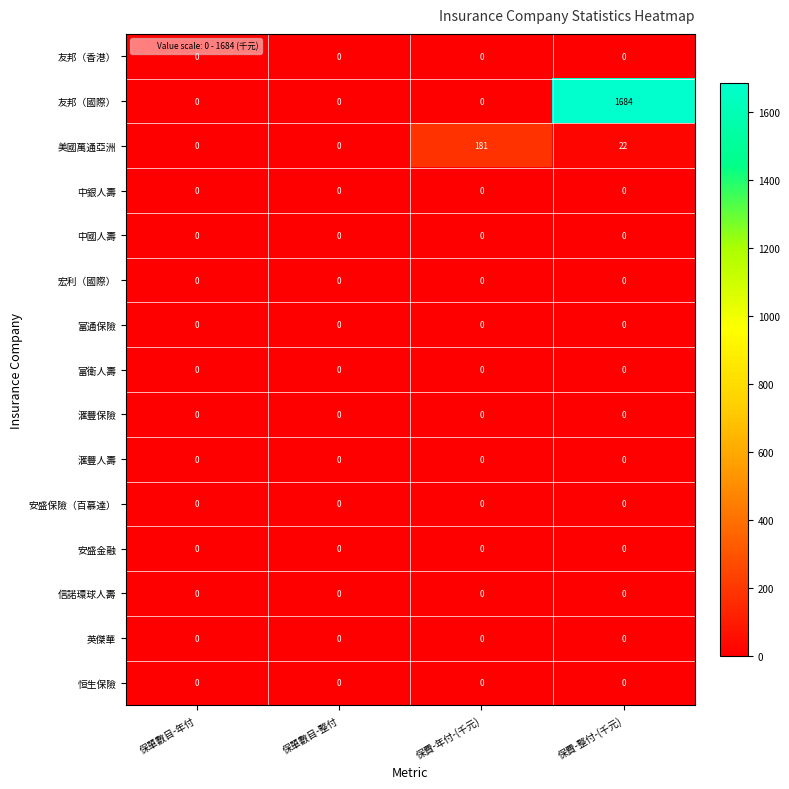

What is the maximum value shown in the chart?

1684